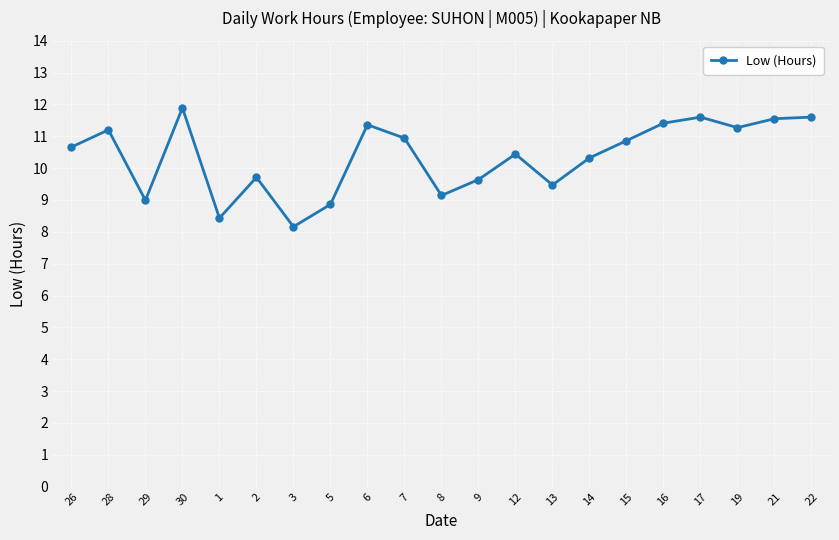

At which label does the data first exceed 10?

26